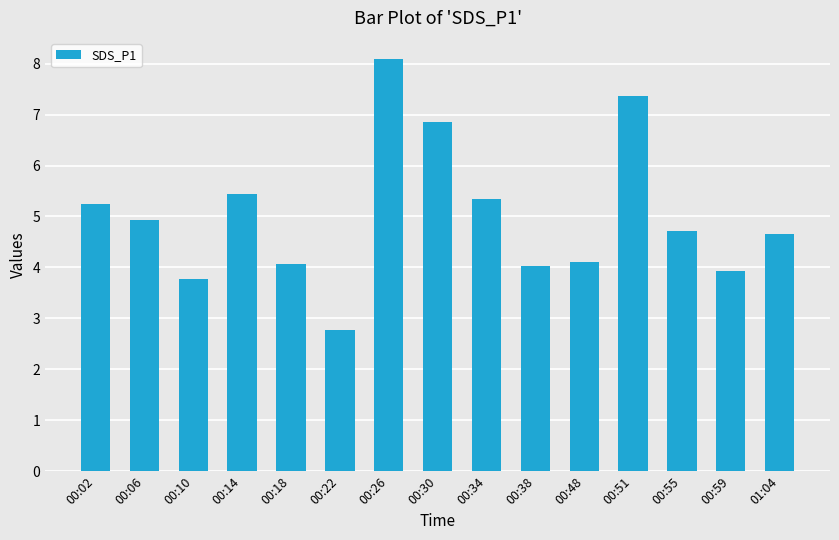

What is the change in value from 00:30 to 01:04?

-2.2